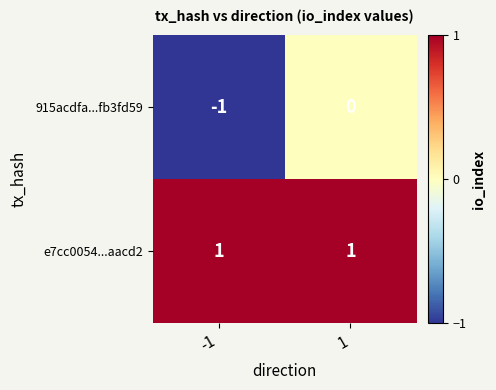

Is the value of e7cc0054...aacd2 at -1 greater than the value of 915acdfa...fb3fd59 at -1?

Yes